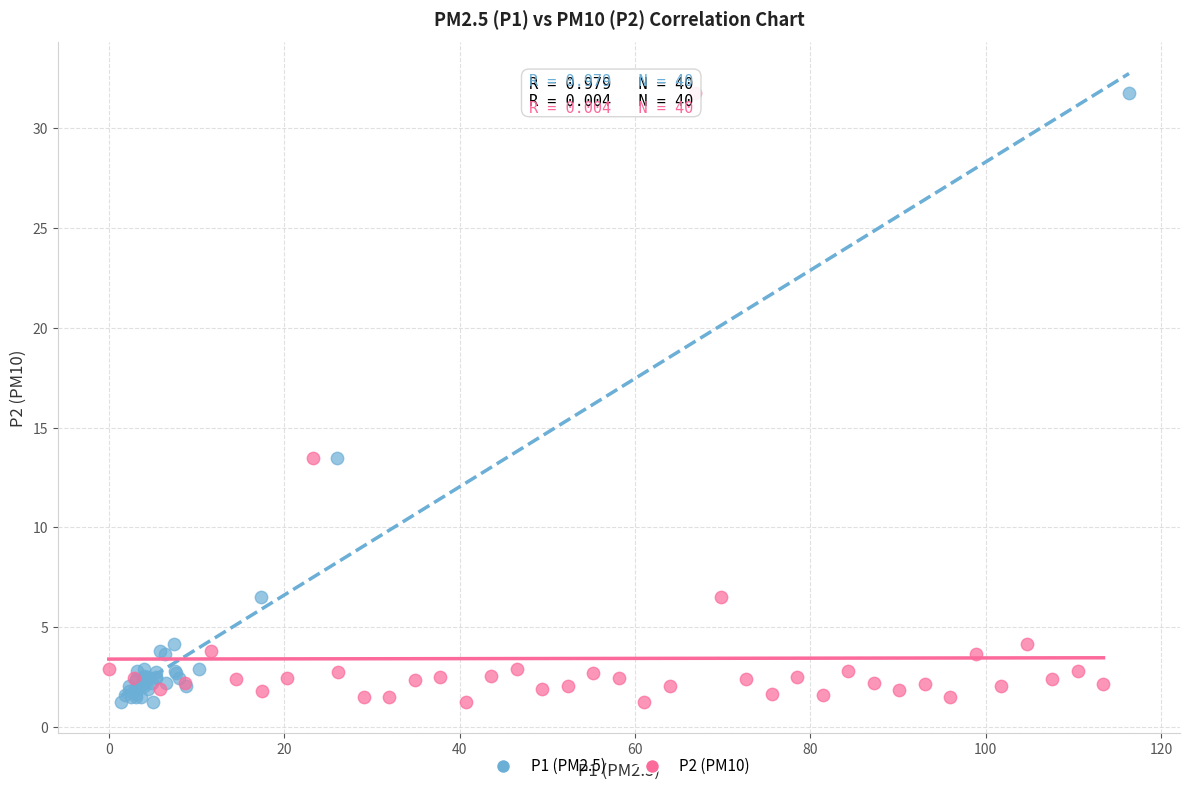

What are all the series names shown in the legend?

P1 (PM2.5), P2 (PM10)